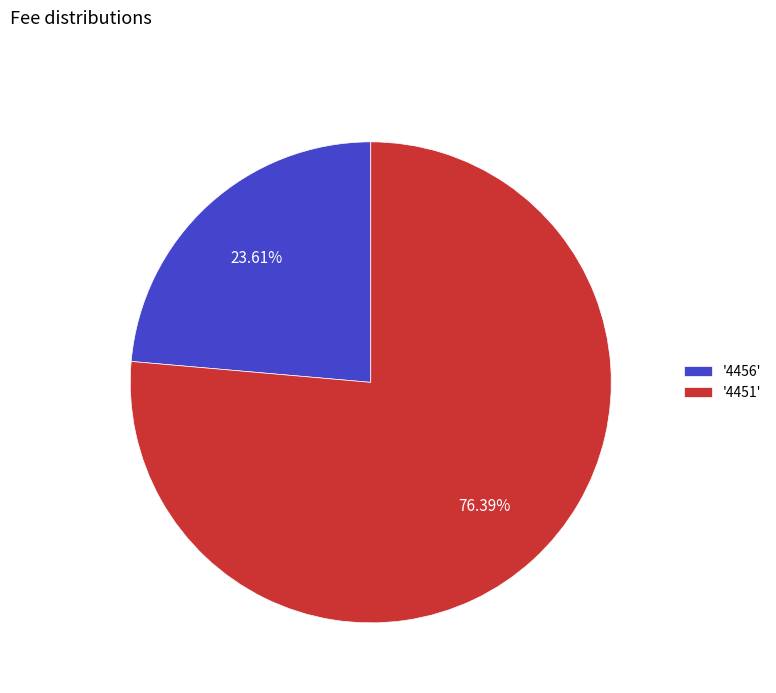

How many segments does this pie chart have?

2